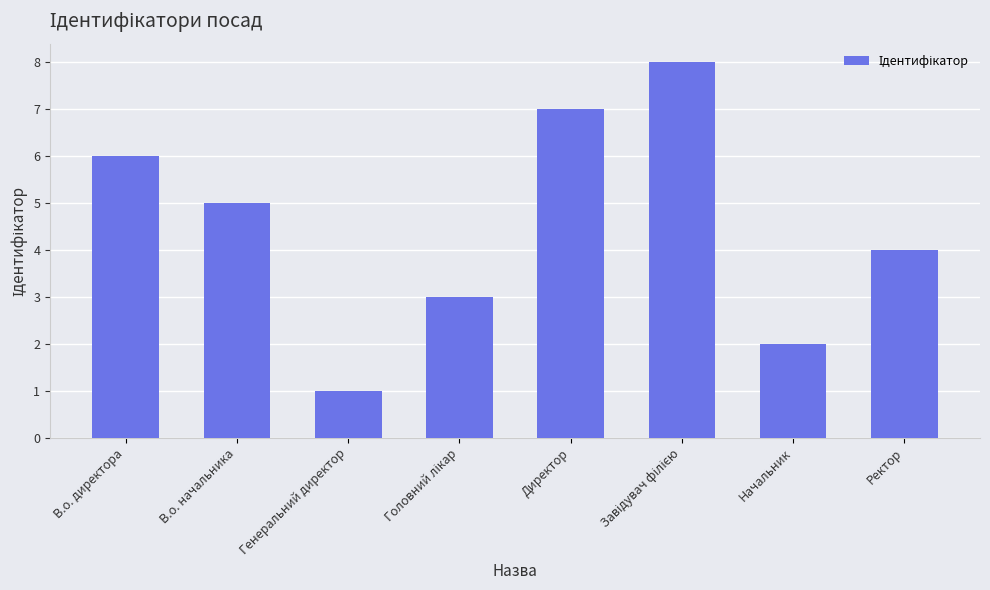

What value does the data have at Ректор?

4